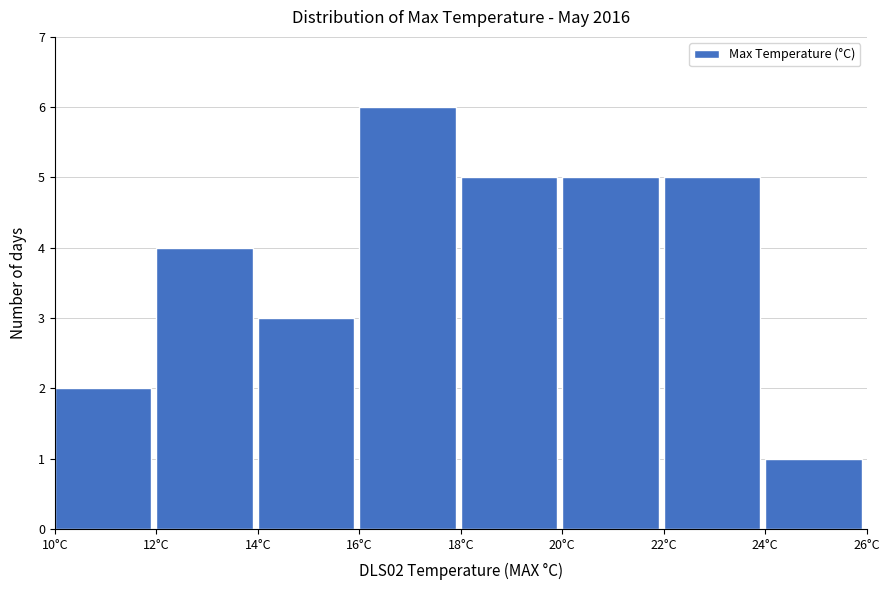

Over which range of the x-axis is the bar tallest?

16 to 18